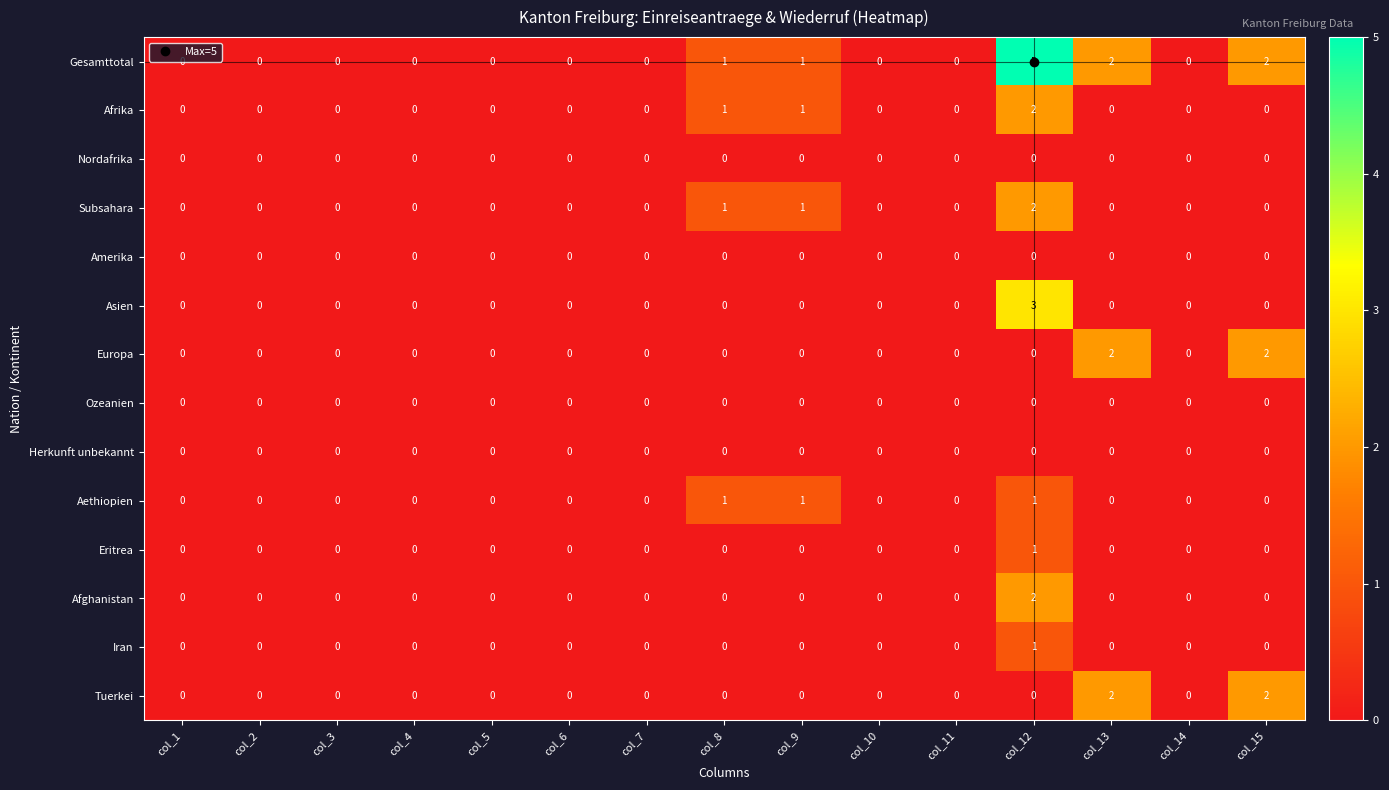

Which category has the highest value across all series?

col_12